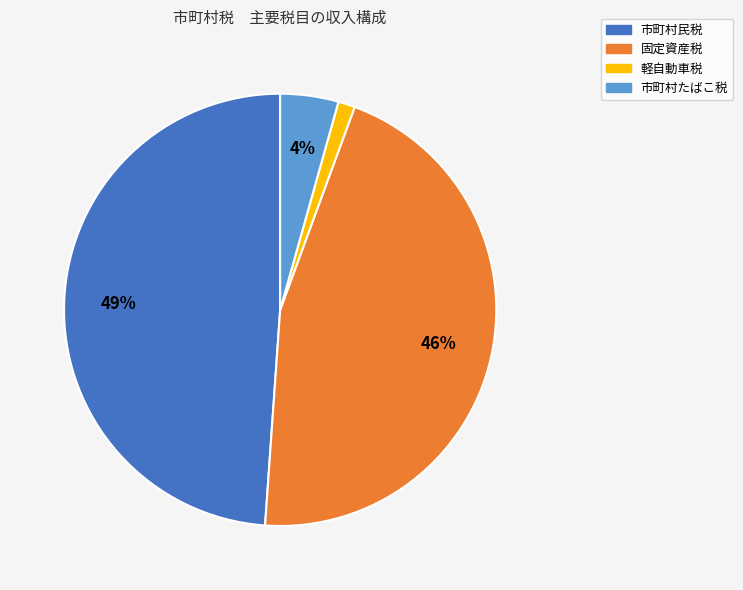

What is the smallest slice in the pie chart?

軽自動車税